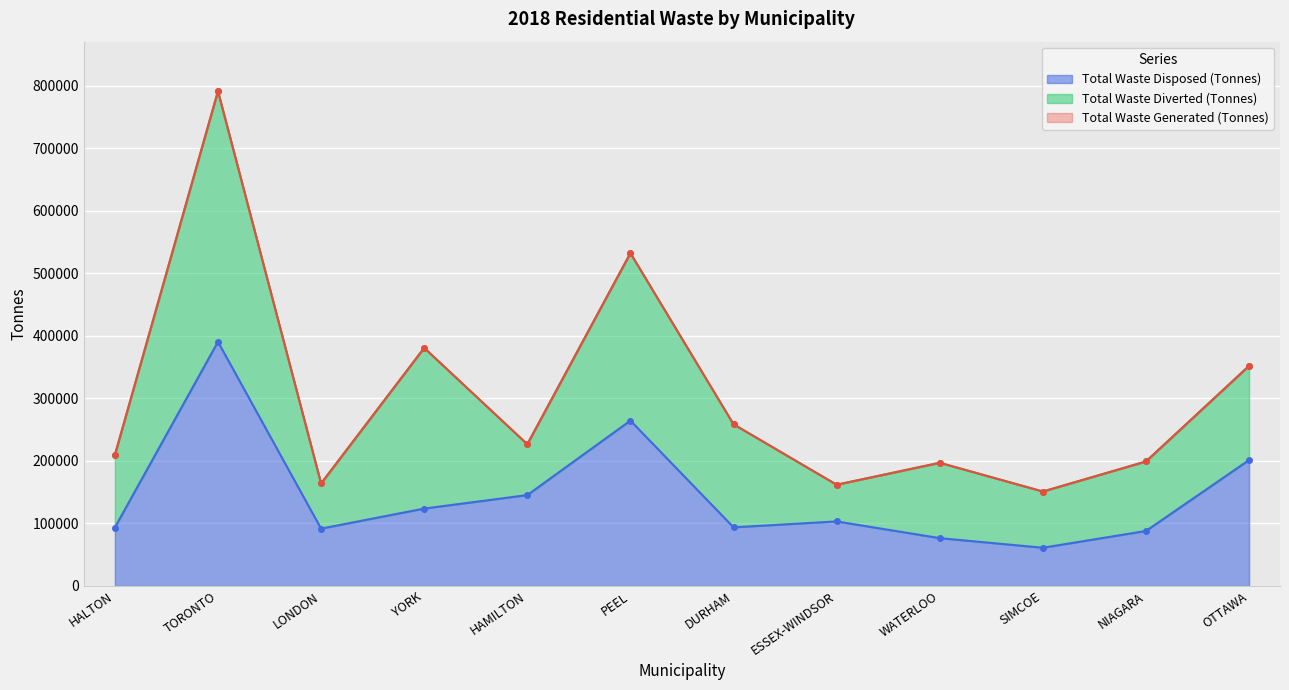

What is the sum of the Total Waste Disposed (Tonnes) values at HALTON and YORK?

216838.5